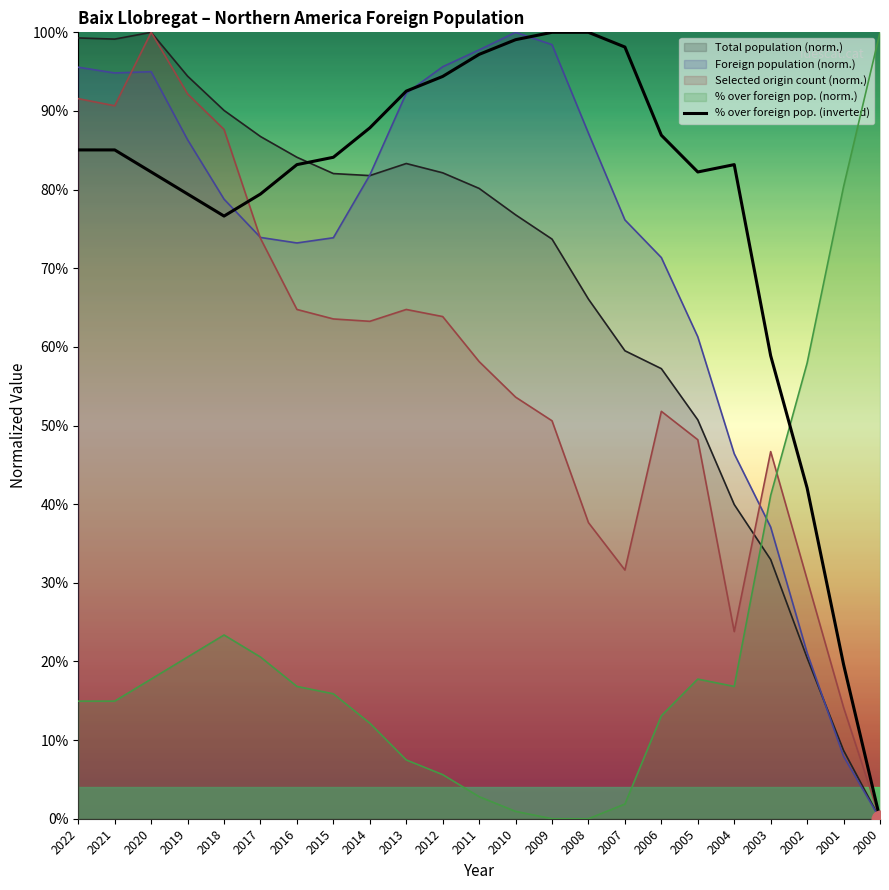

How many times do Selected origin count (norm.) and % over foreign pop. (norm.) cross each other?

1